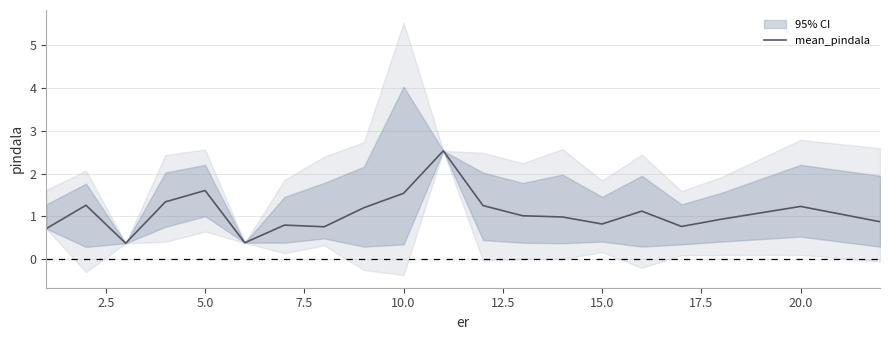

What is the minimum value for mean_pindala?

0.4